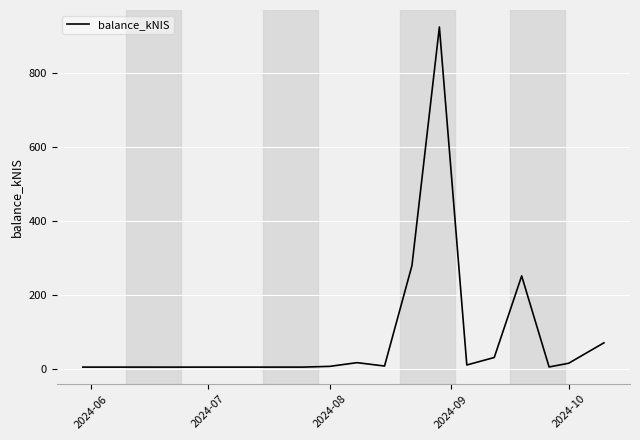

How many lines are shown in the chart?

1